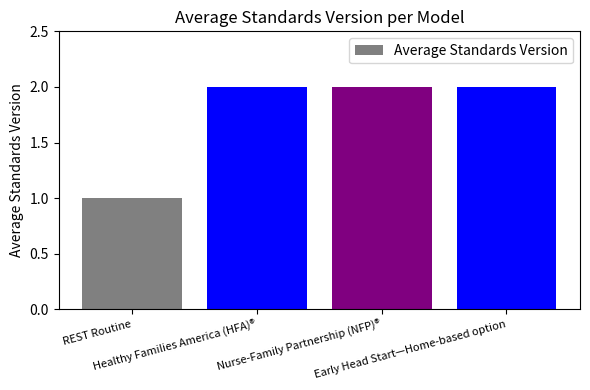

Is it true that the value at Nurse-Family Partnership (NFP)® is 1?

False